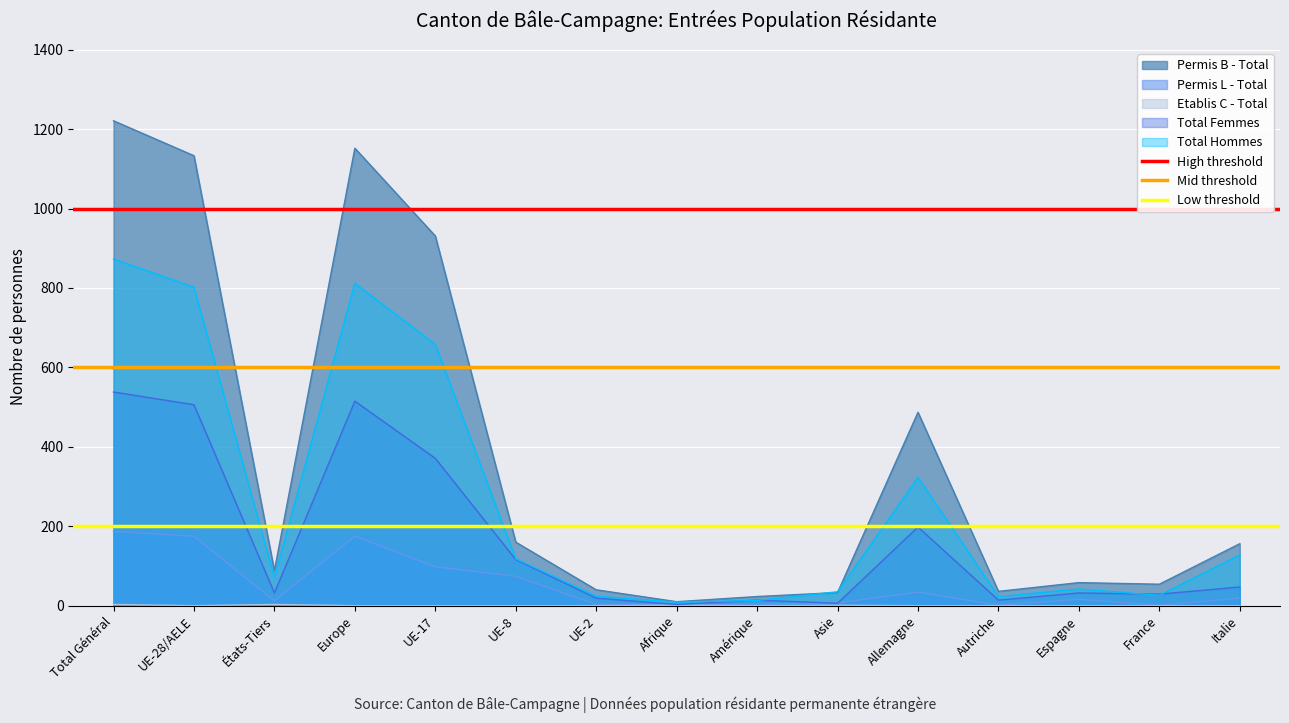

What is the maximum value for High threshold?

1000